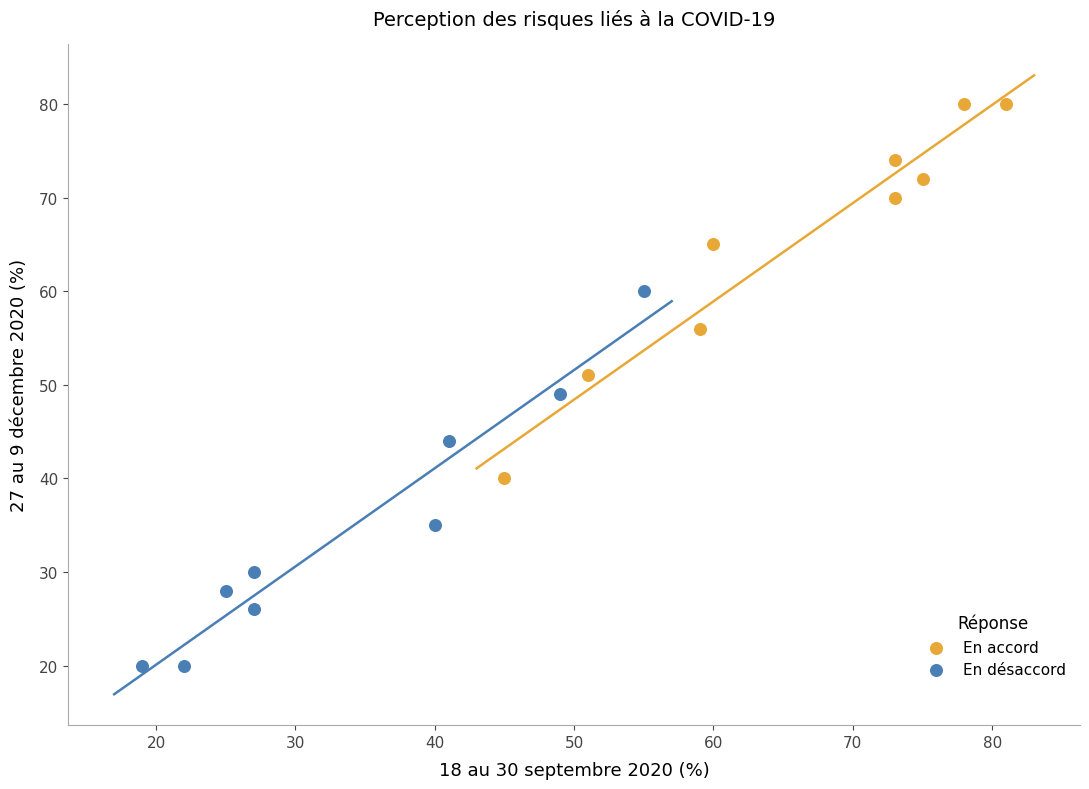

Which series contains the lowest Y value?

En désaccord